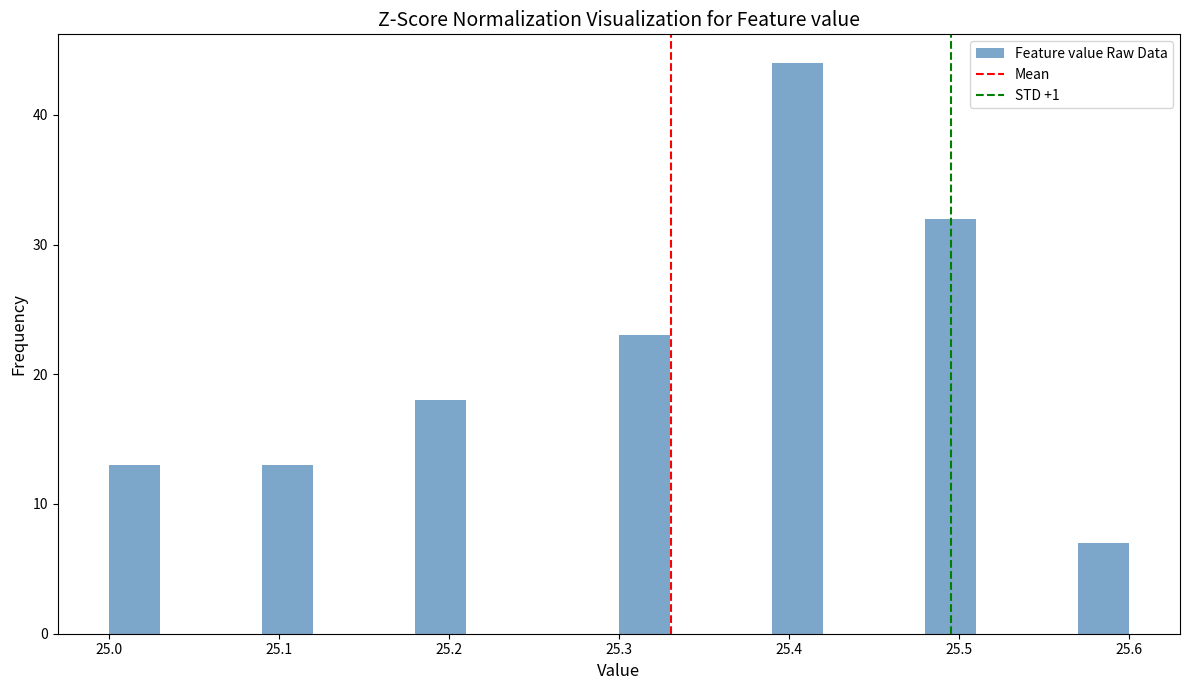

Read against the x-axis, roughly where is the centre of the tallest bar?

25.41